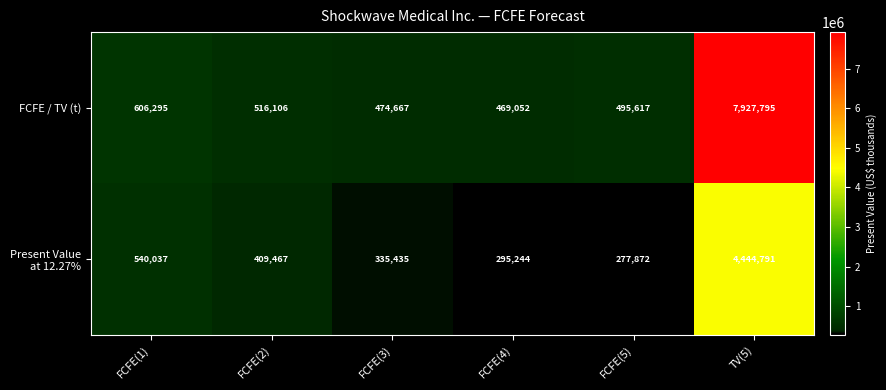

What is the difference between the maximum and minimum values in the FCFE / TV (t) series?

7458743